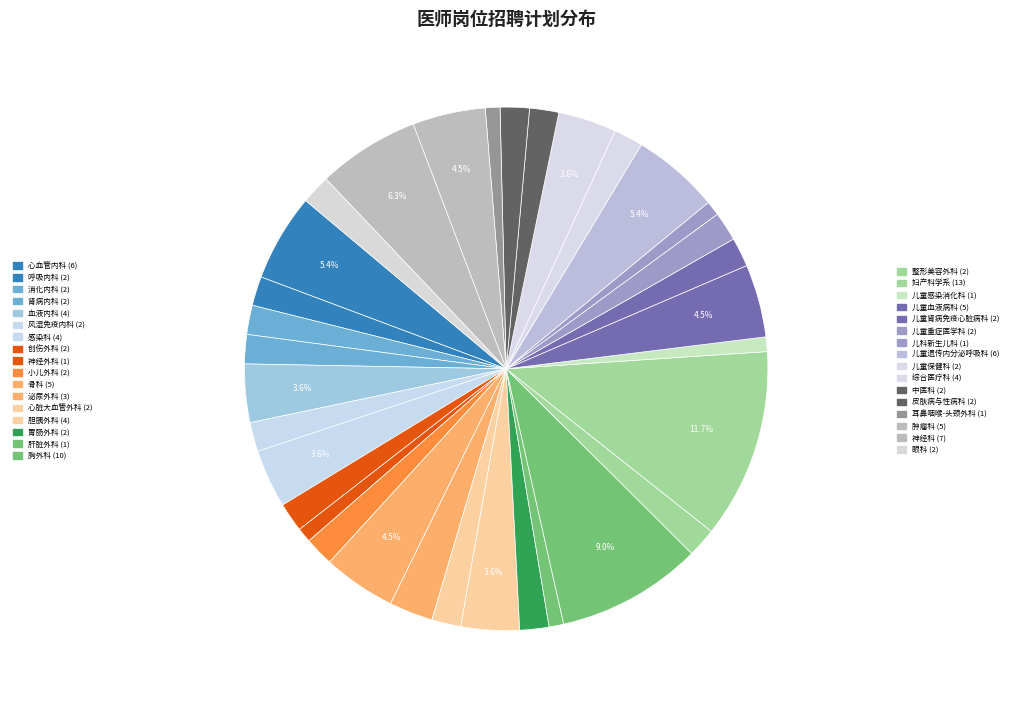

To the nearest percent, what is the average slice percentage?

3%